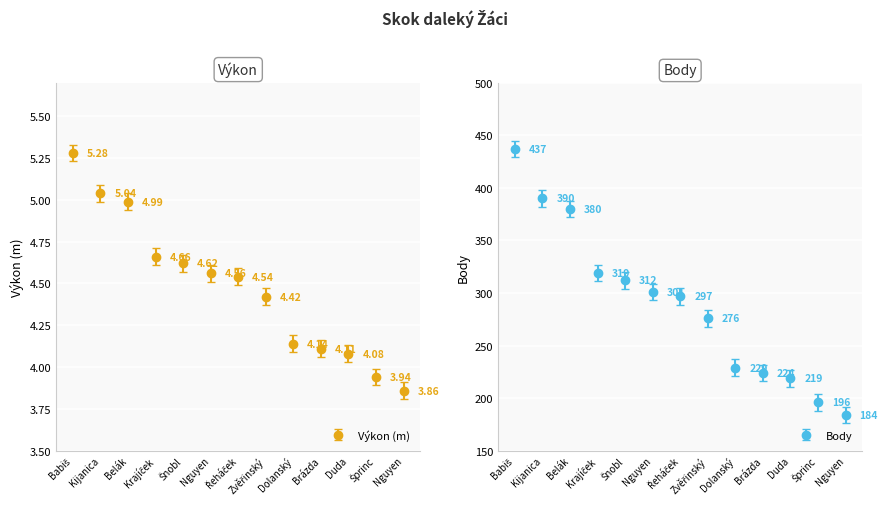

How many values in the Výkon series exceed 4?

11